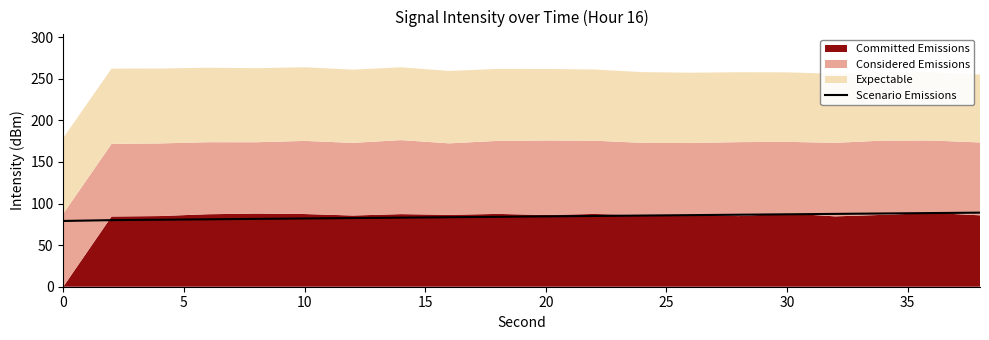

The value of Scenario Emissions at 30 is 87.1. True or false?

True